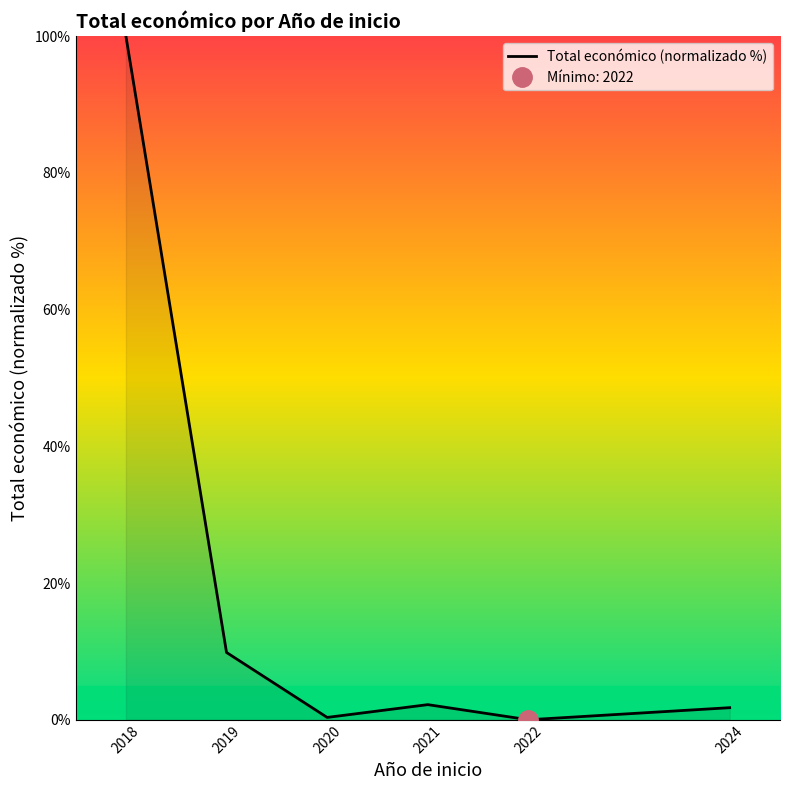

Rank the categories by value from highest to lowest.

2018, 2019, 2021, 2024, 2020, 2022